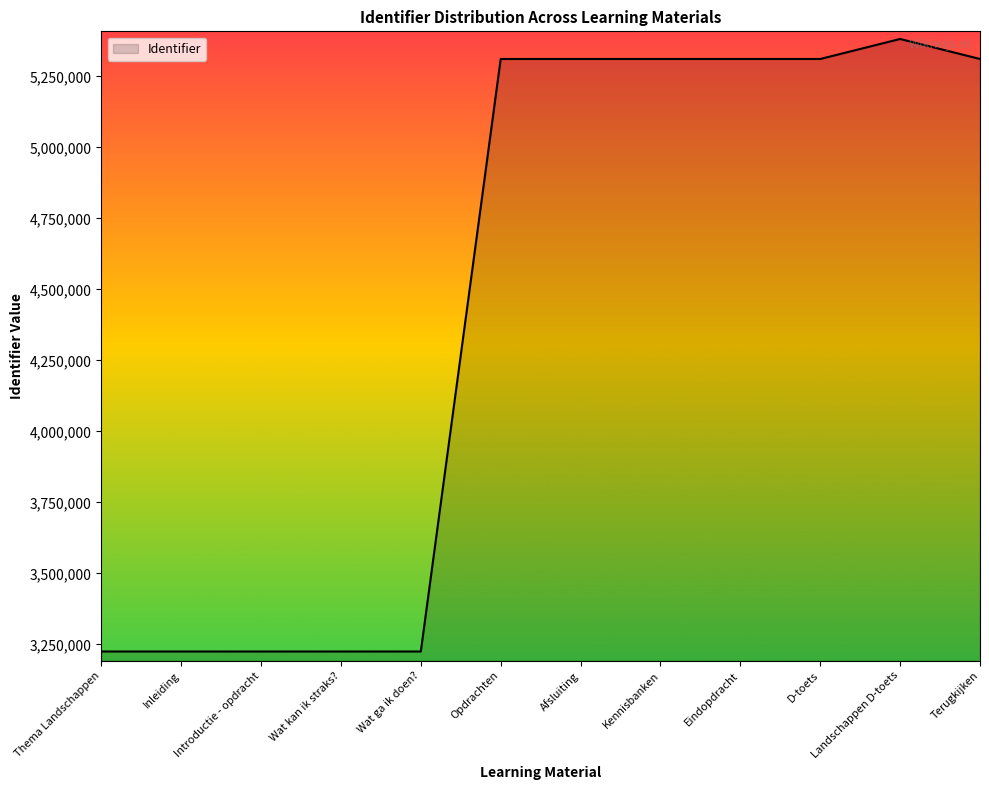

What is the maximum value shown in the chart?

5382149